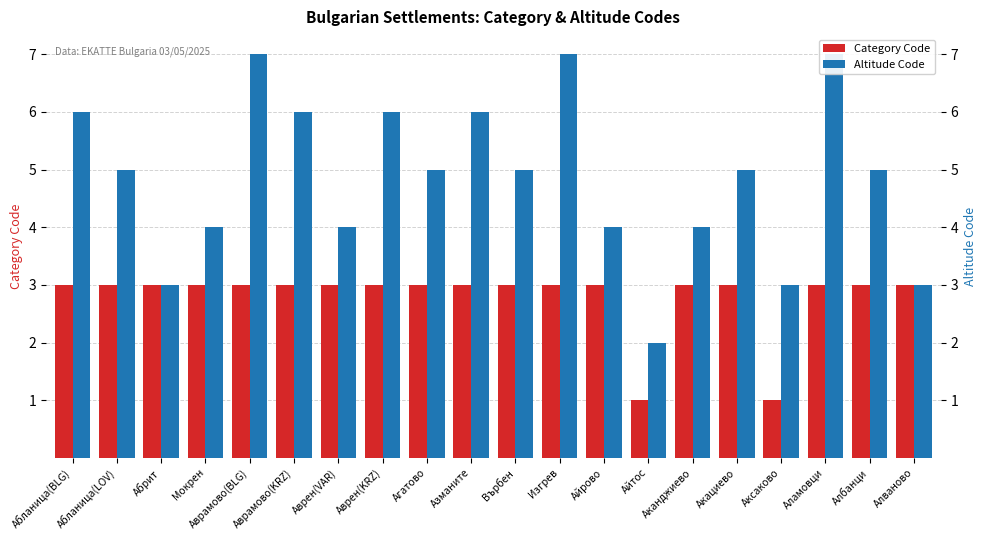

Reading right to left, transcribe all the data shown in this chart.

Category Code: Алваново=3	Албанци=3	Аламовци=3	Аксаково=1	Акациево=3	Аканджиево=3	Айтос=1	Айрово=3	Изгрев=3	Върбен=3	Азманите=3	Агатово=3	Аврен(KRZ)=3	Аврен(VAR)=3	Аврамово(KRZ)=3	Аврамово(BLG)=3	Мокрен=3	Абрит=3	Абланица(LOV)=3	Абланица(BLG)=3
Altitude Code: Алваново=3	Албанци=5	Аламовци=7	Аксаково=3	Акациево=5	Аканджиево=4	Айтос=2	Айрово=4	Изгрев=7	Върбен=5	Азманите=6	Агатово=5	Аврен(KRZ)=6	Аврен(VAR)=4	Аврамово(KRZ)=6	Аврамово(BLG)=7	Мокрен=4	Абрит=3	Абланица(LOV)=5	Абланица(BLG)=6